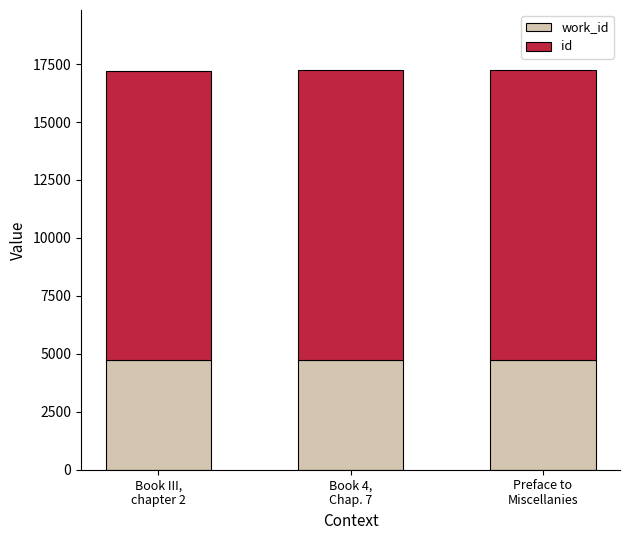

What is the label of the 2nd bar from the right?

Book 4,
Chap. 7